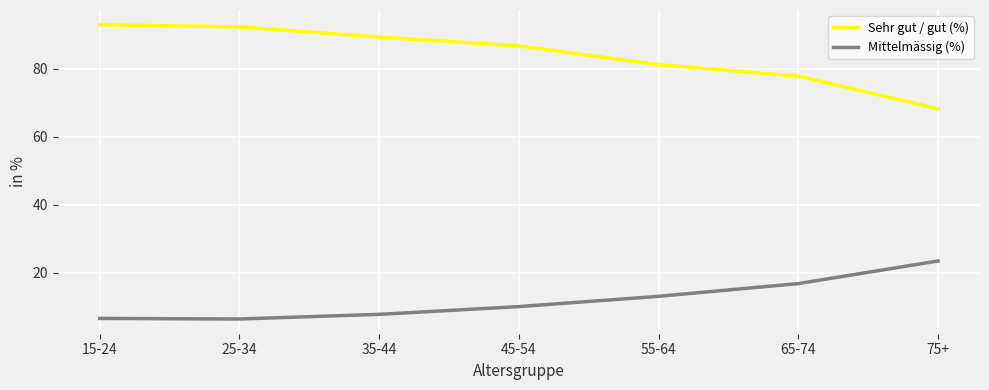

Where does the Sehr gut / gut (%) series first go above 86?

15-24